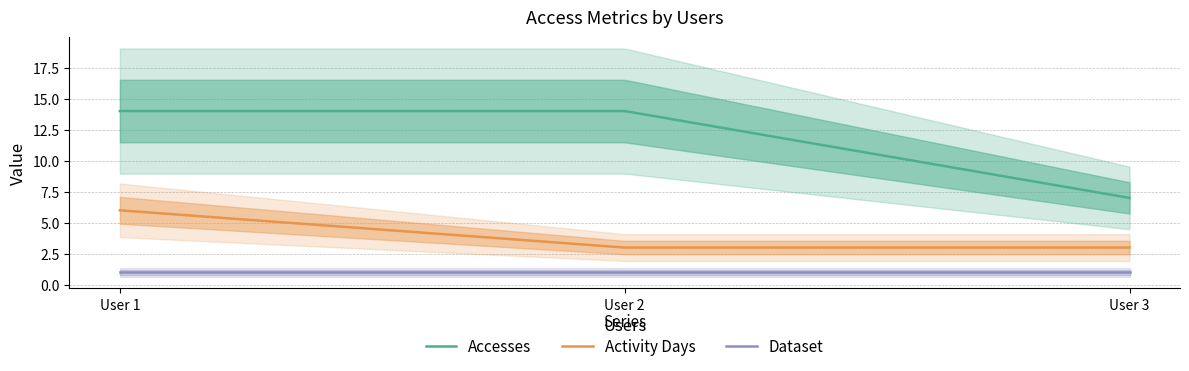

At how many categories does at least one series exceed 4?

3